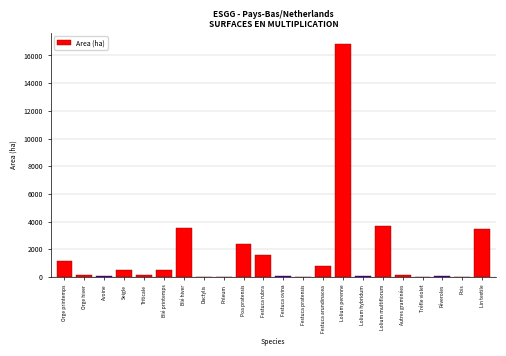

True or false: the data shows 1363 at Festuca arundinacea.

False